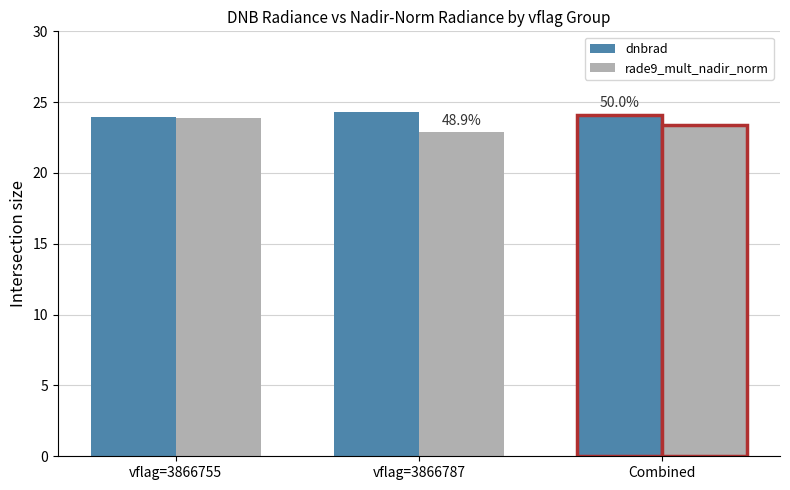

Which label corresponds to the smallest value in the chart?

vflag=3866787